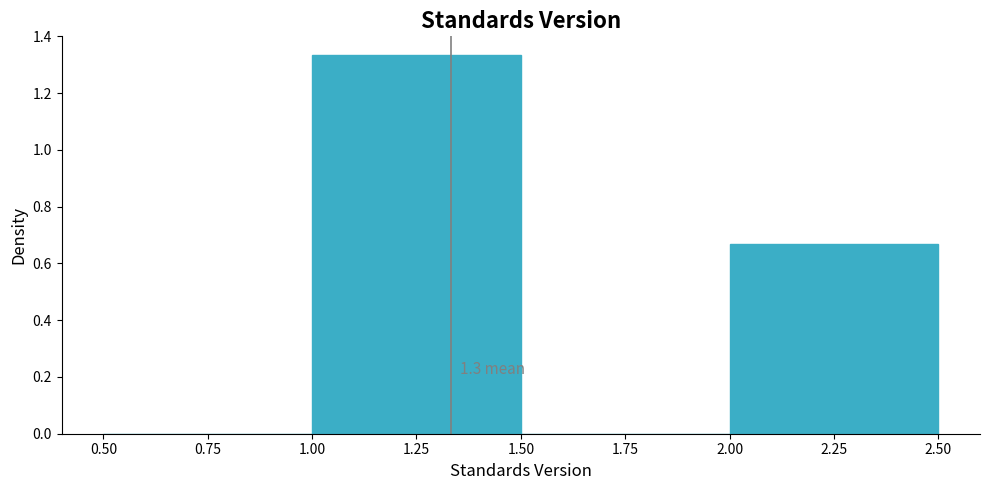

Which range on the x-axis has the tallest bar?

1.00 to 1.50